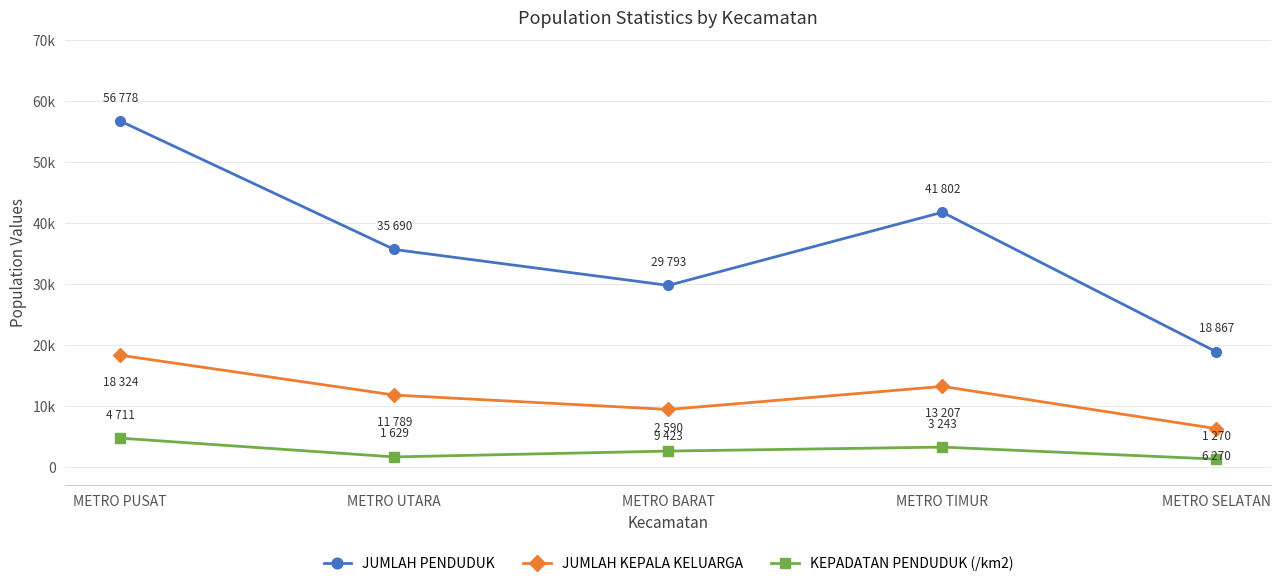

Where is the first local minimum for JUMLAH PENDUDUK?

METRO BARAT